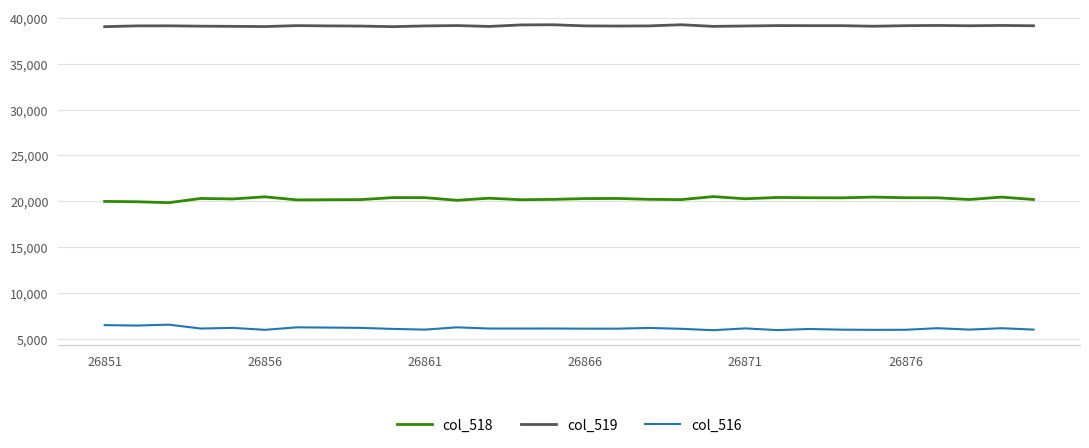

List the series in order of their overall mean, lowest first.

col_516, col_518, col_519